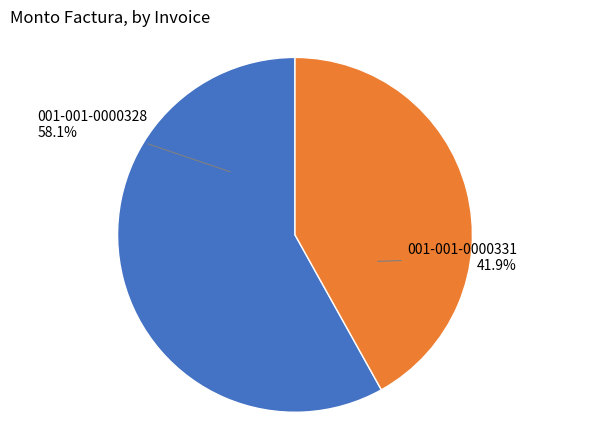

Is it true that 001-001-0000331 is 27% of the pie?

False